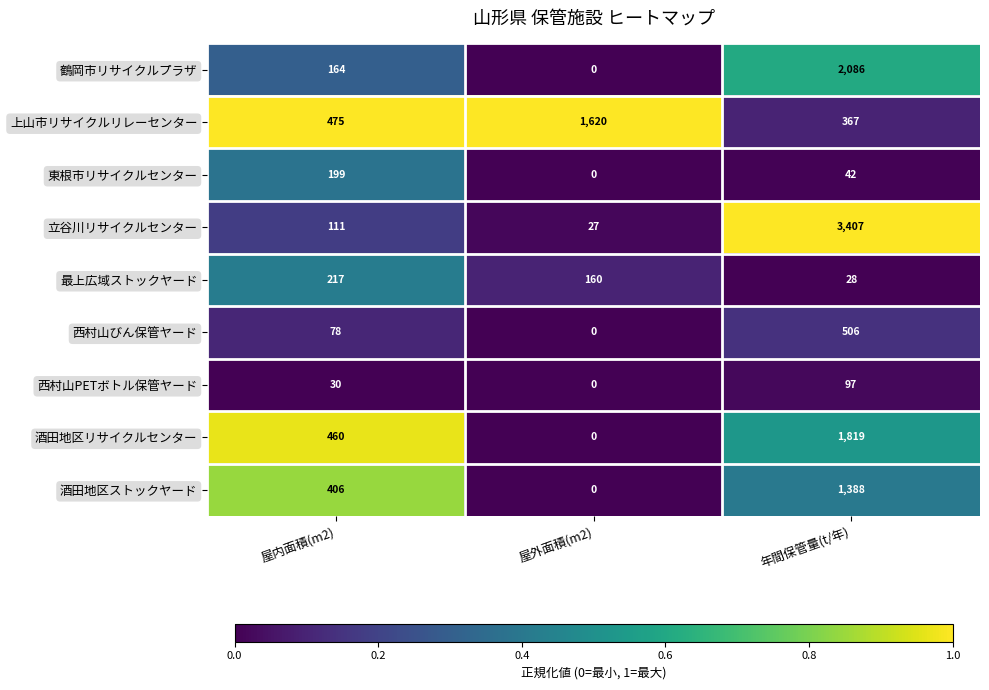

Rank the series by their maximum value, from highest to lowest.

立谷川リサイクルセンター, 鶴岡市リサイクルプラザ, 酒田地区リサイクルセンター, 上山市リサイクルリレーセンター, 酒田地区ストックヤード, 西村山びん保管ヤード, 最上広域ストックヤード, 東根市リサイクルセンター, 西村山PETボトル保管ヤード